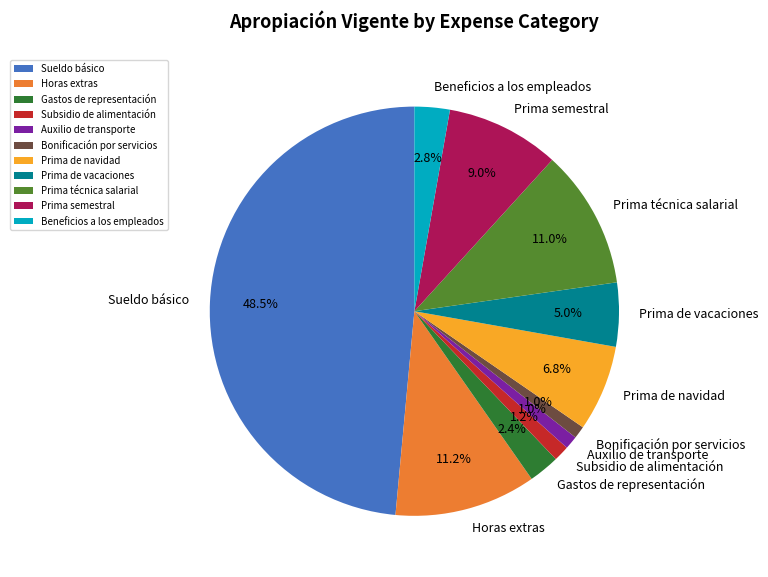

The Subsidio de alimentación slice represents 11% of the pie. True or false?

False